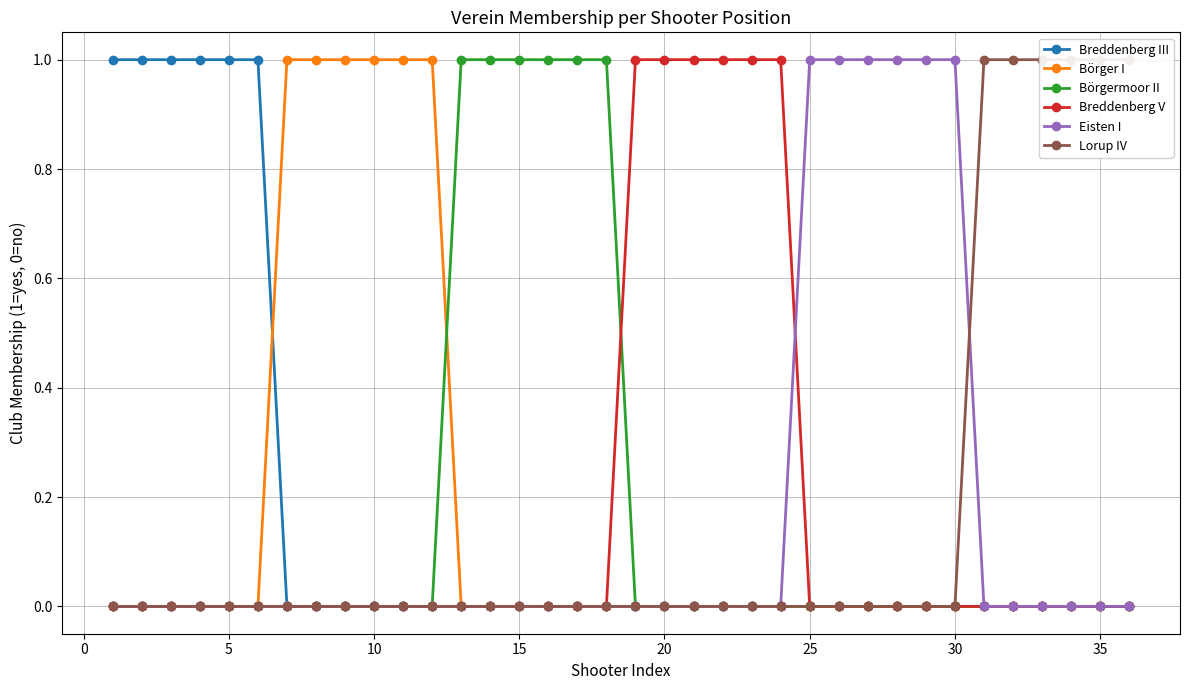

True or false: Lorup IV has more than 0 interior local peaks.

False